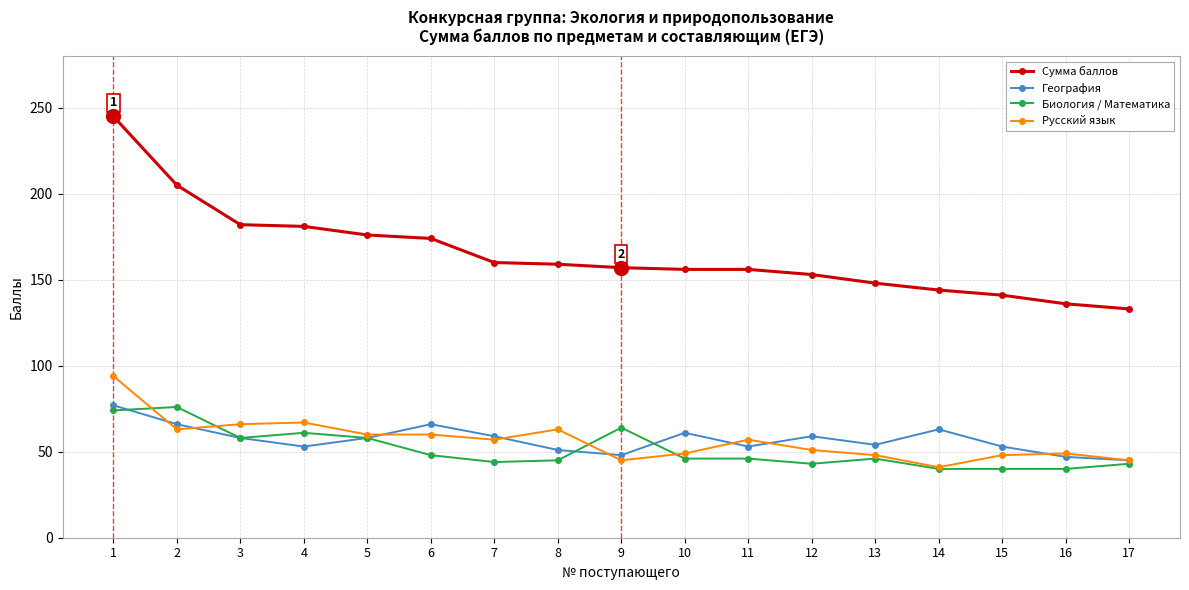

What is the value of the Биология / Математика point at the 4th from the left?

61